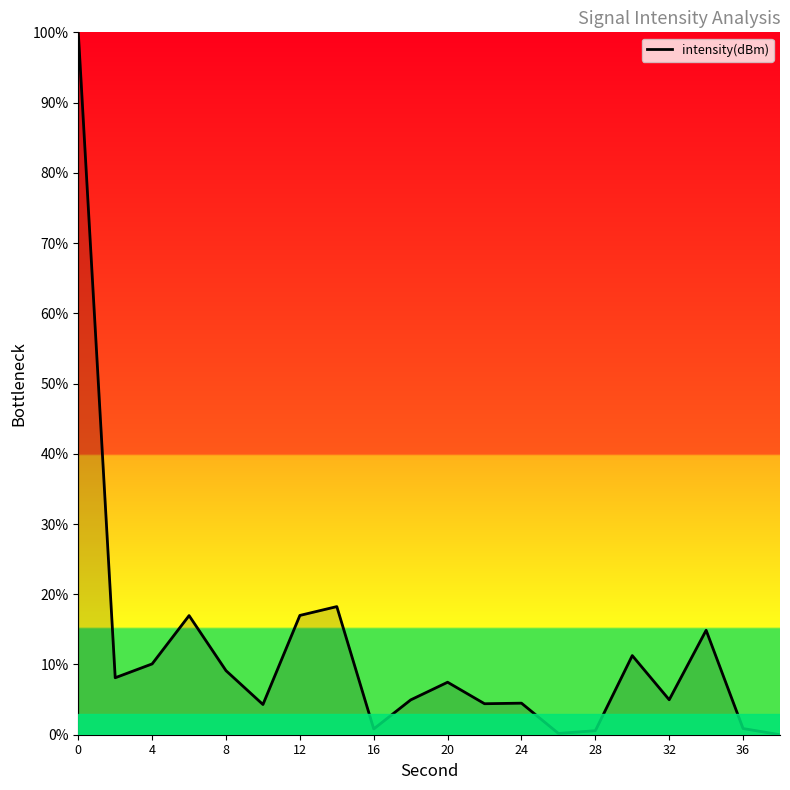

True or false: the data has more than 2 interior local peaks.

True